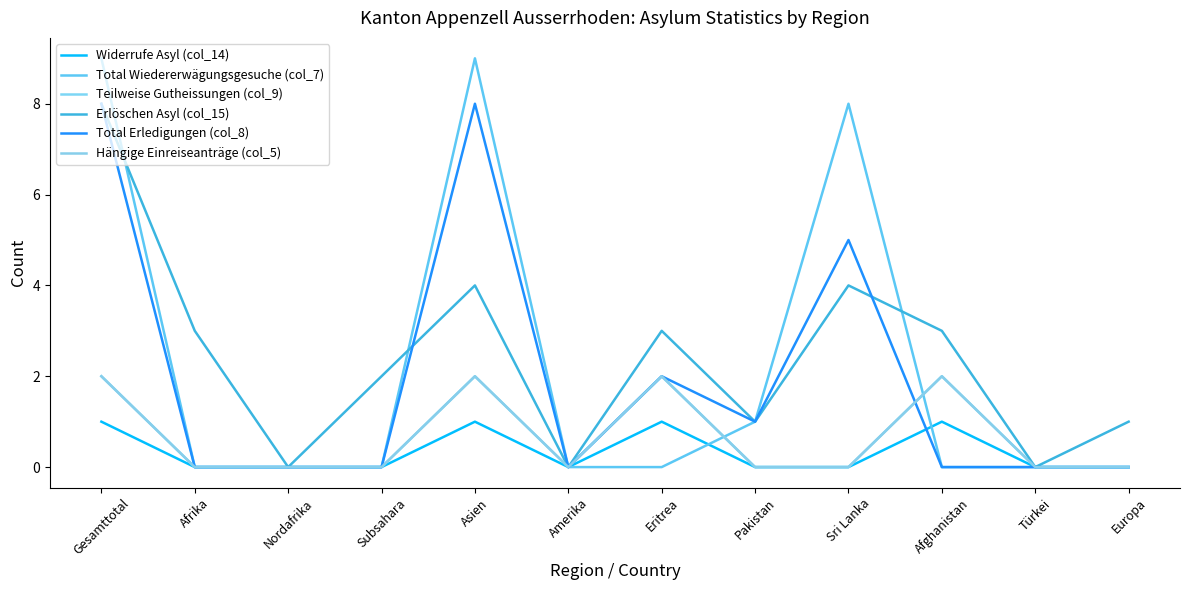

Does the chart have visible grid lines?

No